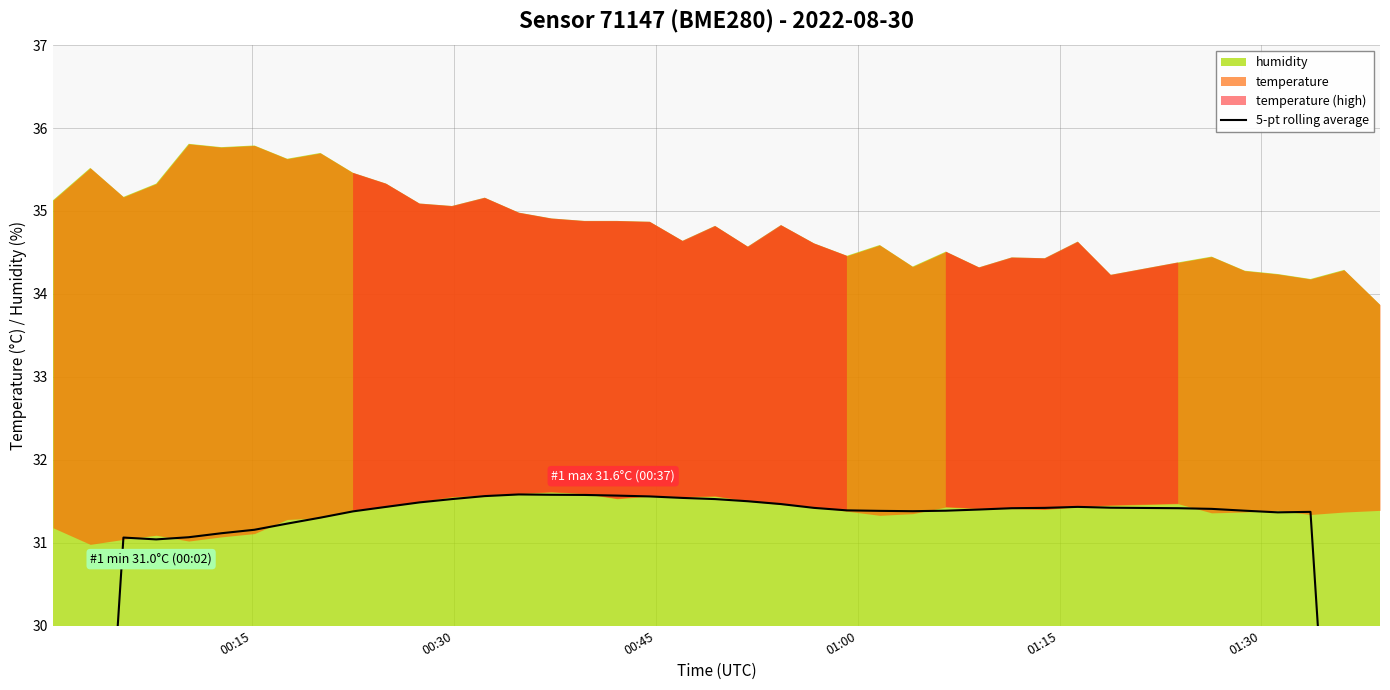

How many categories are shown in the chart?

40